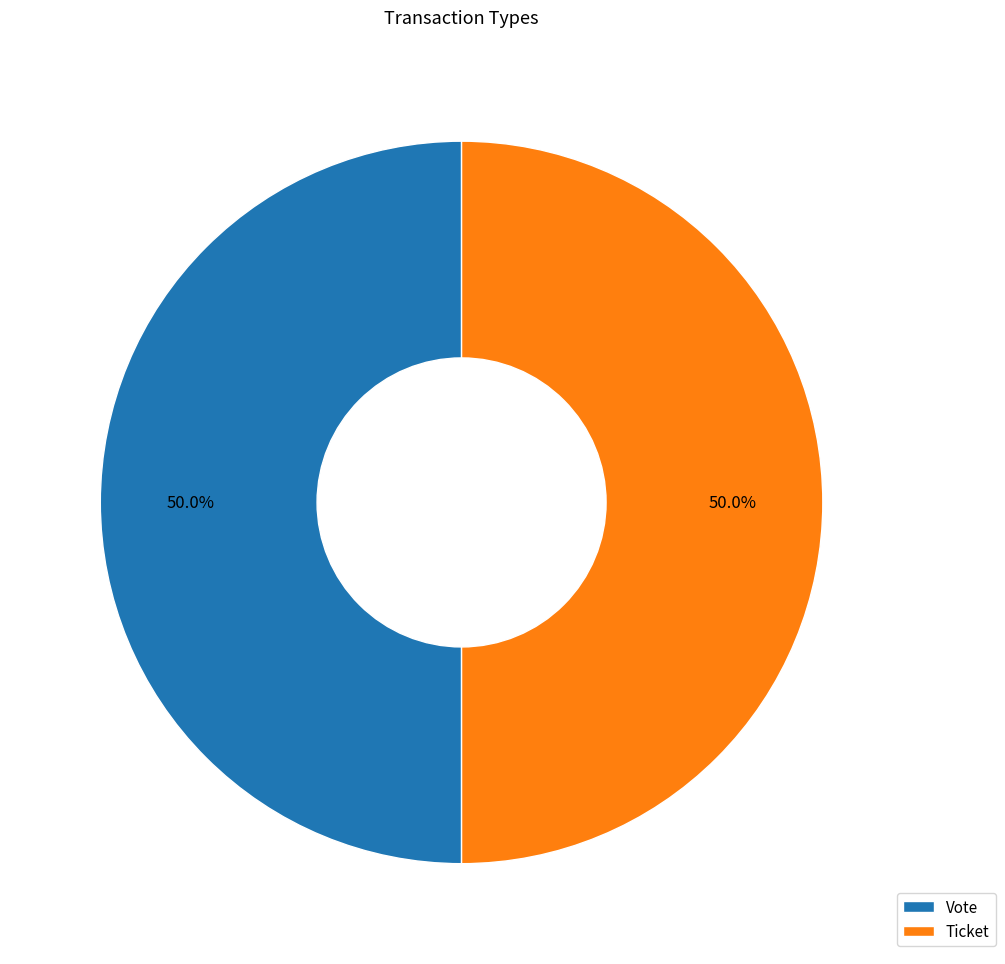

Is the sum of Vote and Ticket greater than half?

Yes